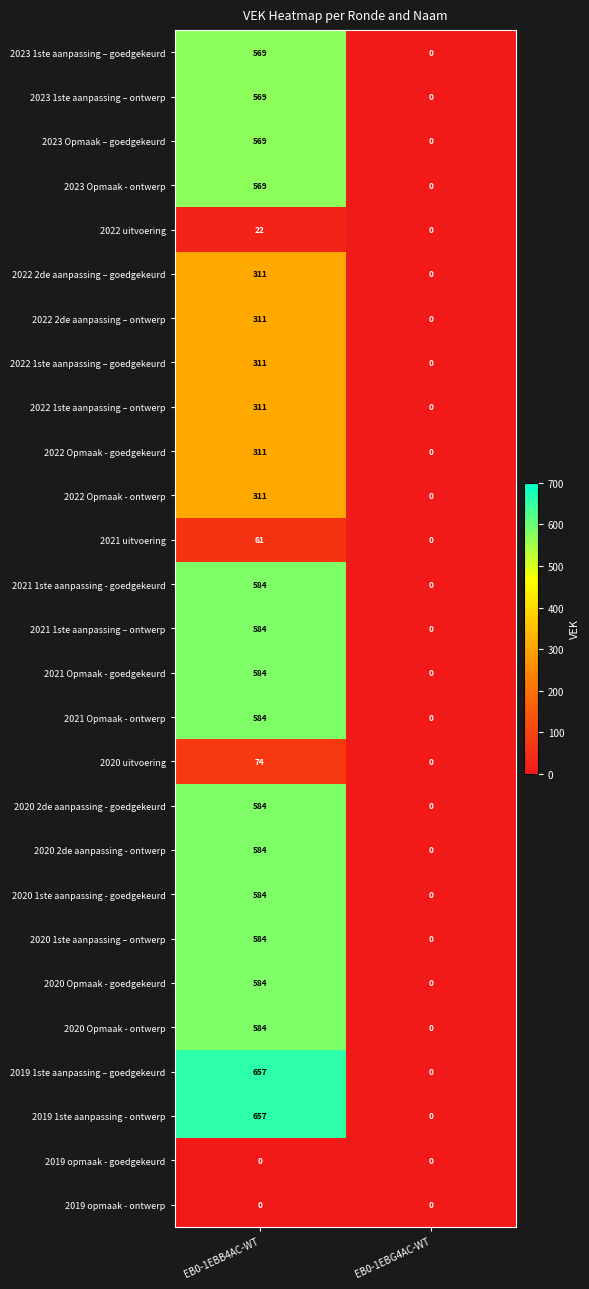

At which category is the sum across all series the highest?

EB0-1EBB4AC-WT